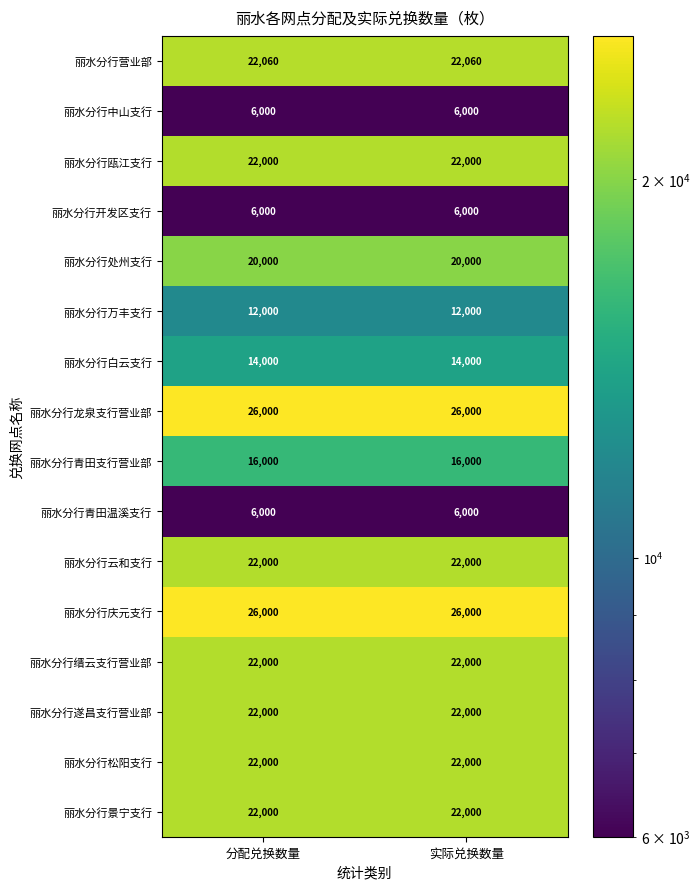

What is the greatest value displayed?

26000